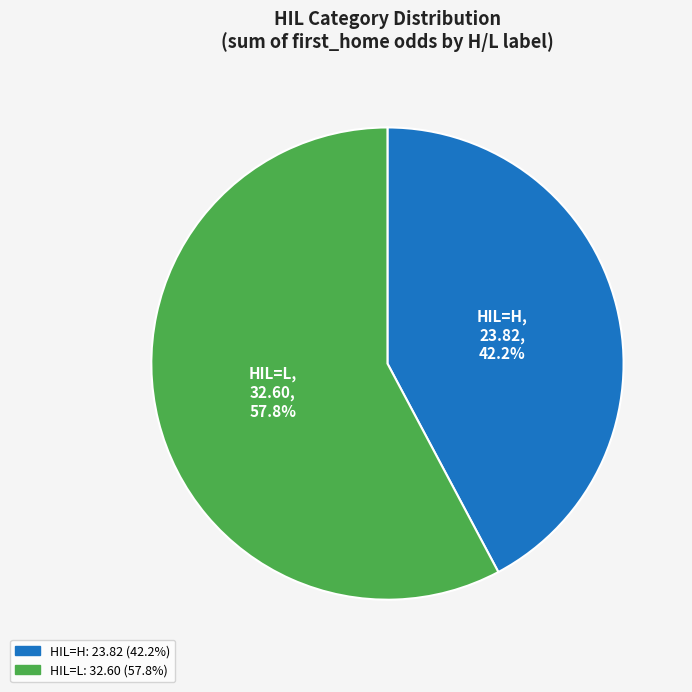

Does any single category account for the majority?

Yes